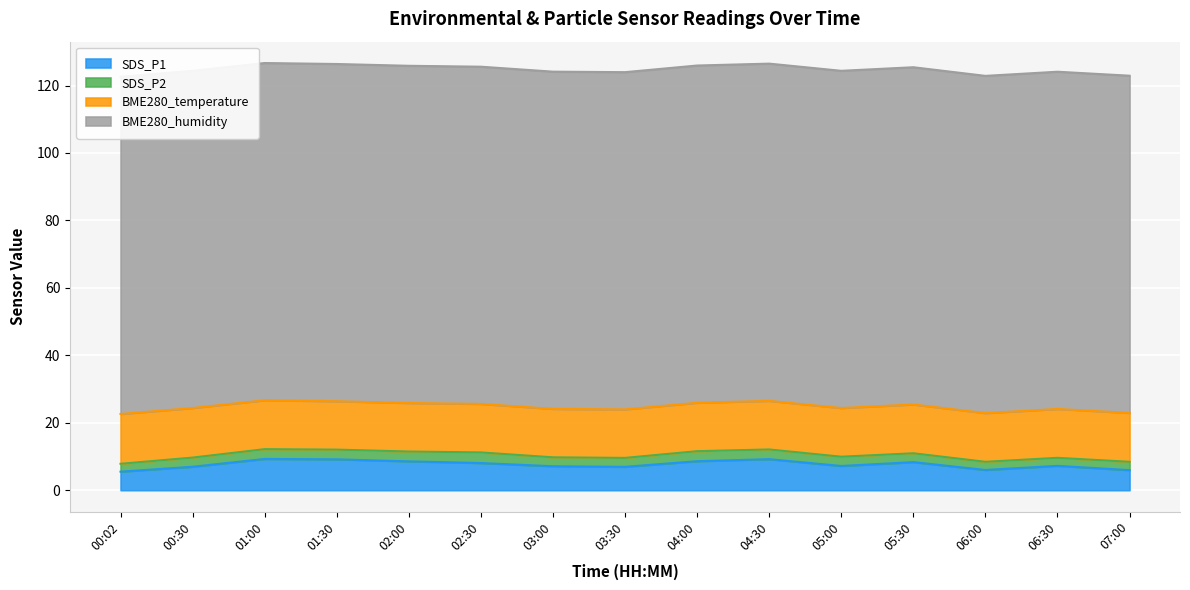

The value of BME280_humidity at 06:00 is 100.0. True or false?

True